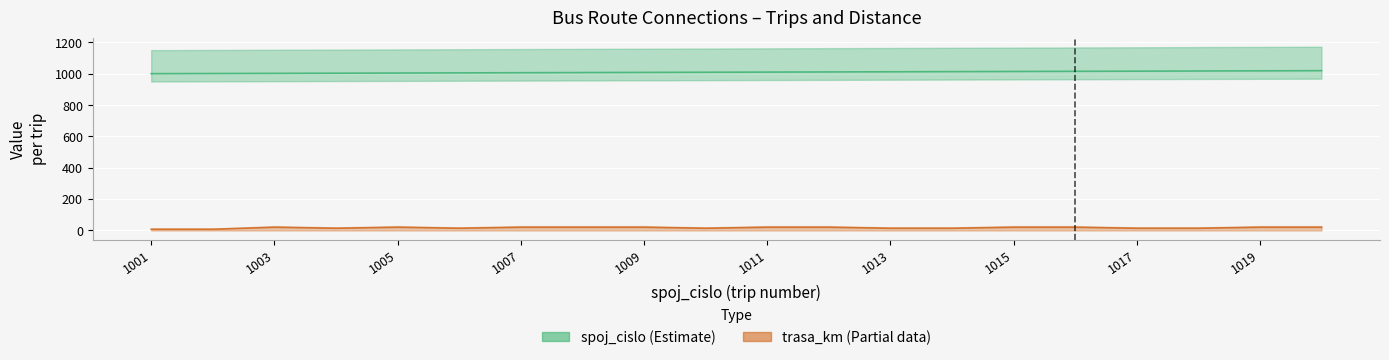

Reading right to left, transcribe all the data shown in this chart.

spoj_cislo: 1020	1019	1018	1017	1016	1015	1014	1013	1012	1011	1010	1009	1008	1007	1006	1005	1004	1003	1002	1001
trasa_km: 20	20	14	14	20	20	14	14	20	20	14	20	20	20	14	20	14	20	8	8